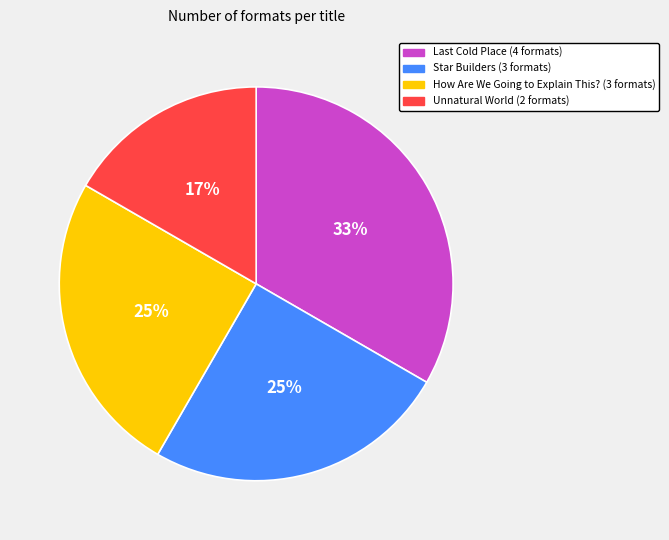

To the nearest percent, what portion does Unnatural World represent?

17%